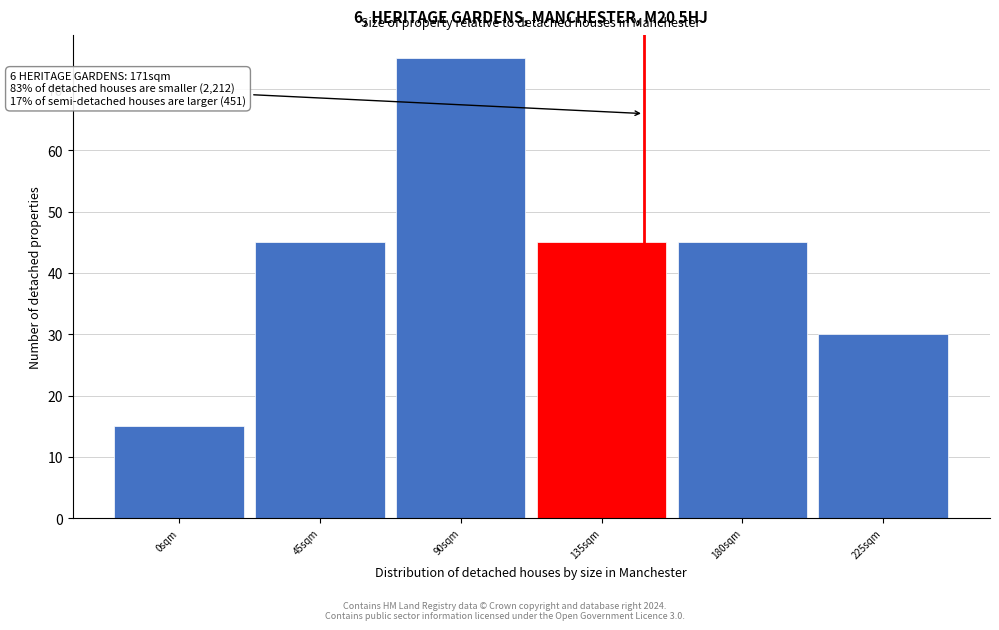

Reading left to right, transcribe all the data shown in this chart.

15	45	75	45	45	30